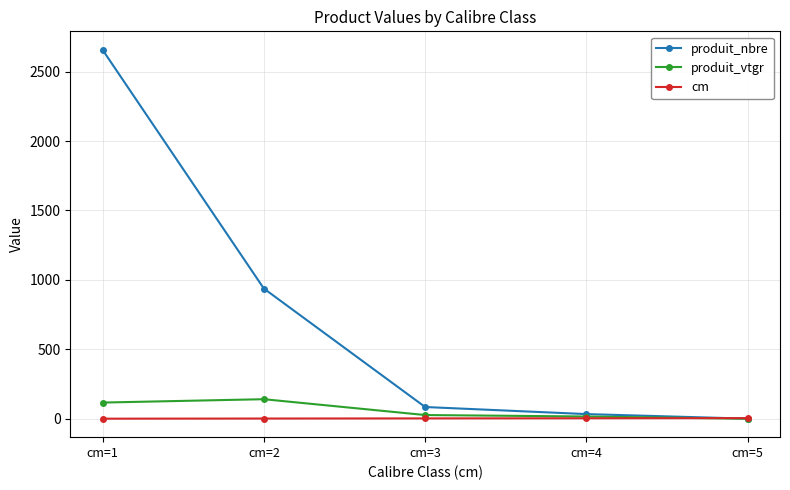

What is the smallest value displayed?

0.7